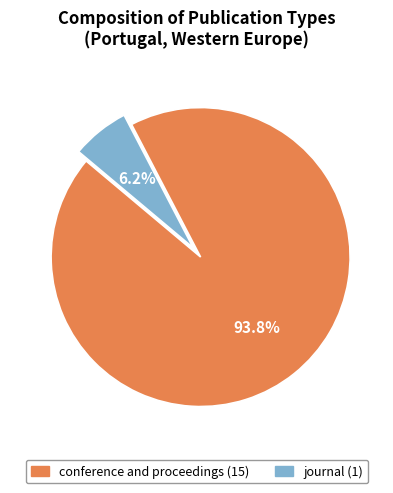

Is journal (1) the majority of the pie?

No